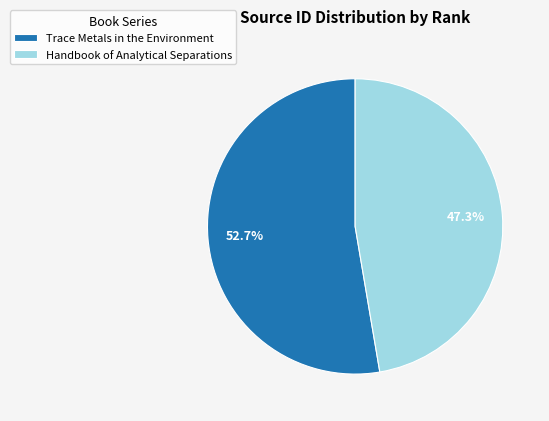

To the nearest percent, what portion does Trace Metals in the Environment represent?

53%